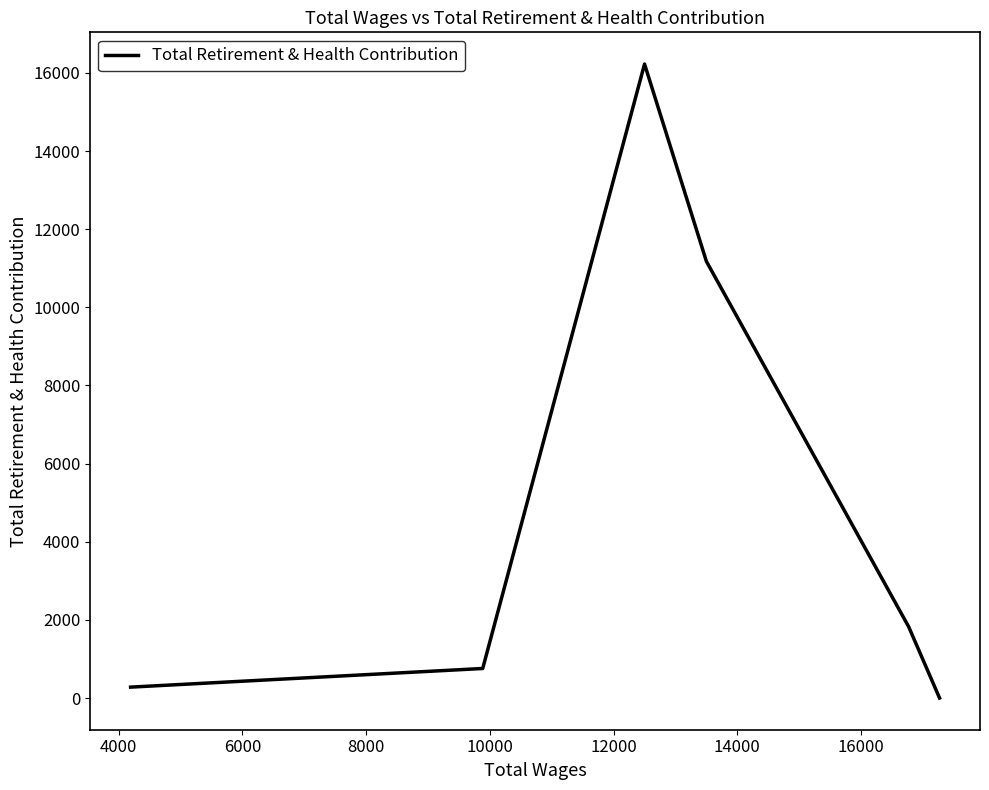

What is the sum of all values?

30267